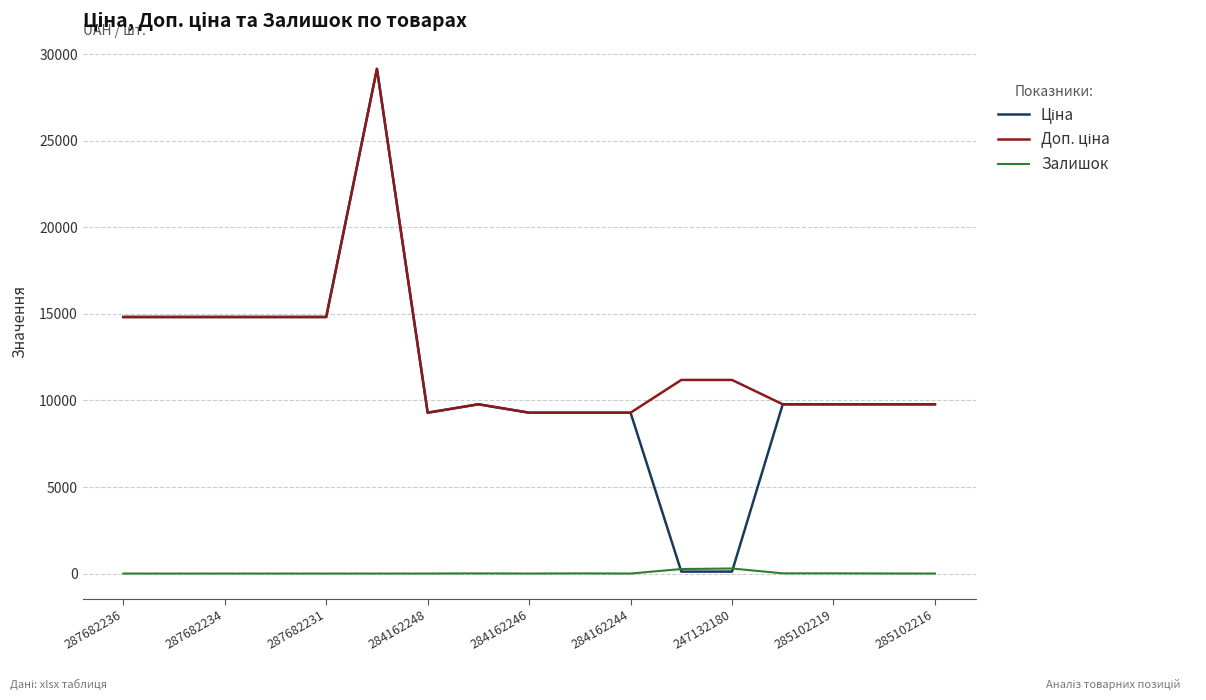

How many lines are shown in the chart?

3